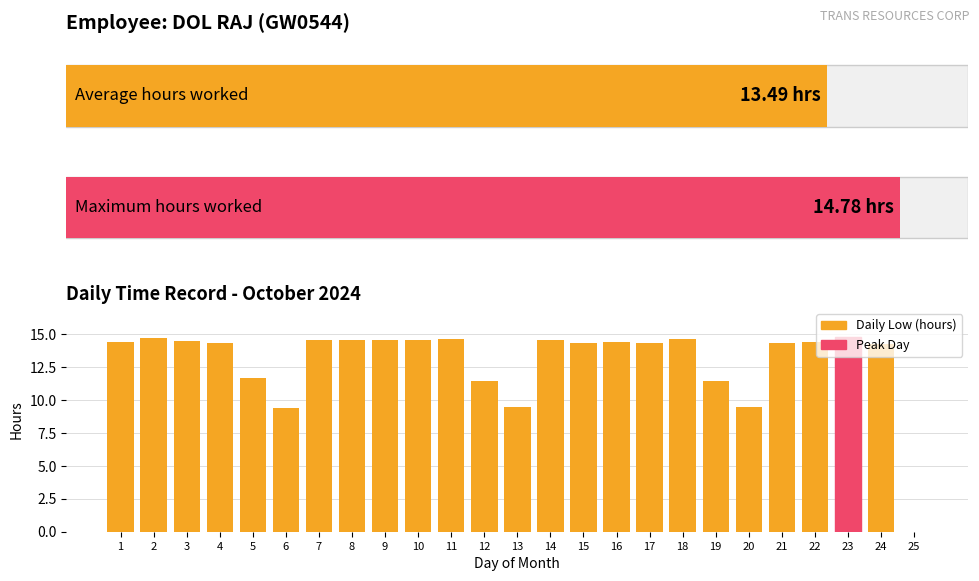

Which has a higher value, 25 or 9?

9